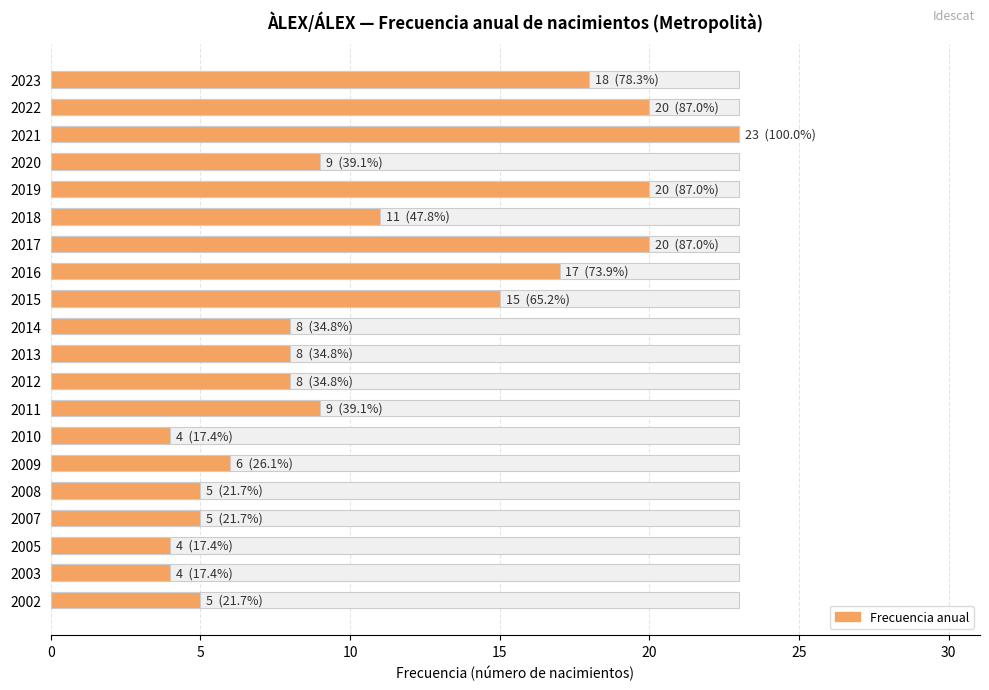

What is the maximum value shown in the chart?

23